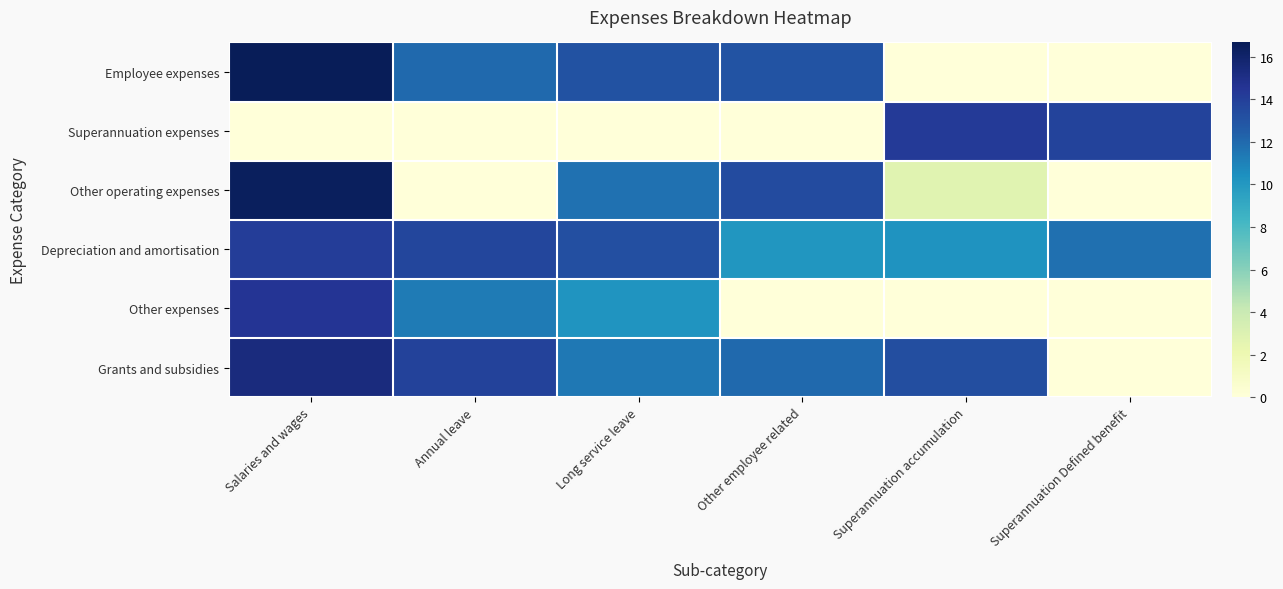

Which has a higher value, Other employee related or Long service leave?

Long service leave